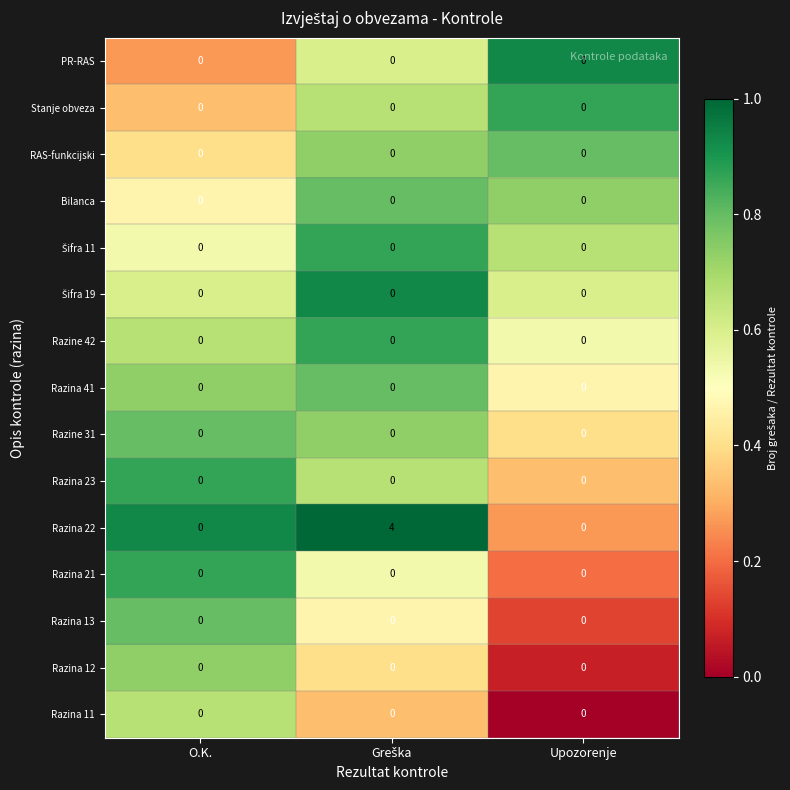

Which series has the largest total across all categories?

Razina 22